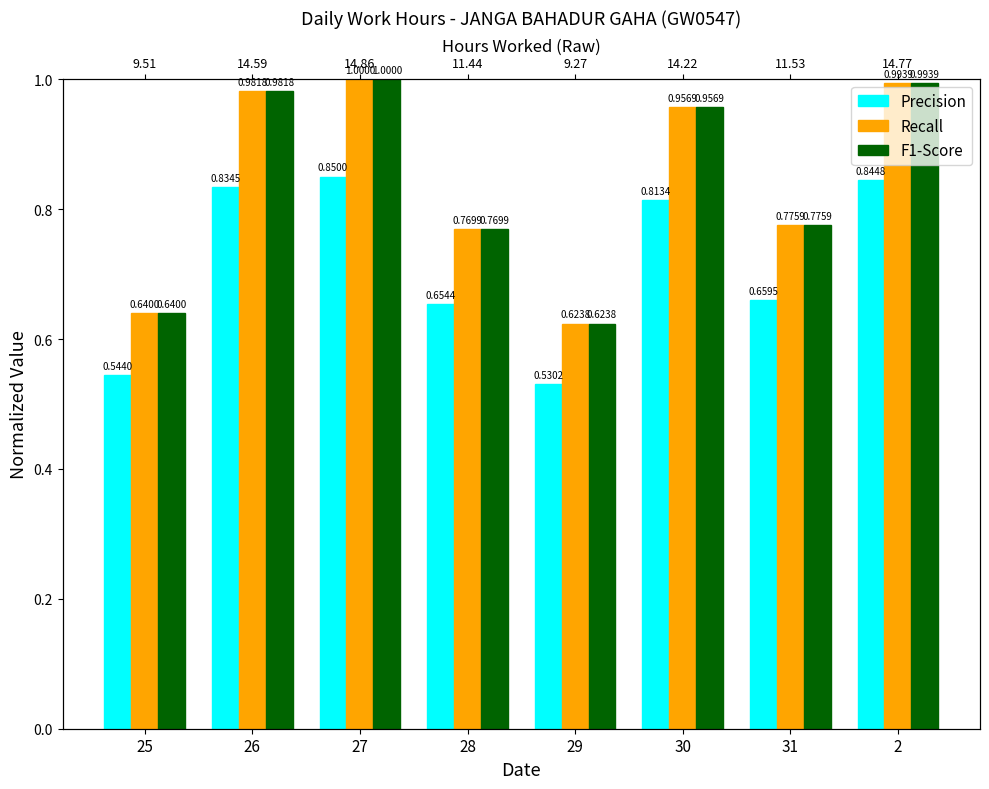

Reading left to right, extract all data points from this chart.

Precision: 25=0.5	26=0.8	27=0.8	28=0.7	29=0.5	30=0.8	31=0.7	2=0.8
Recall: 25=0.6	26=1.0	27=1.0	28=0.8	29=0.6	30=1.0	31=0.8	2=1.0
F1-Score: 25=0.6	26=1.0	27=1.0	28=0.8	29=0.6	30=1.0	31=0.8	2=1.0